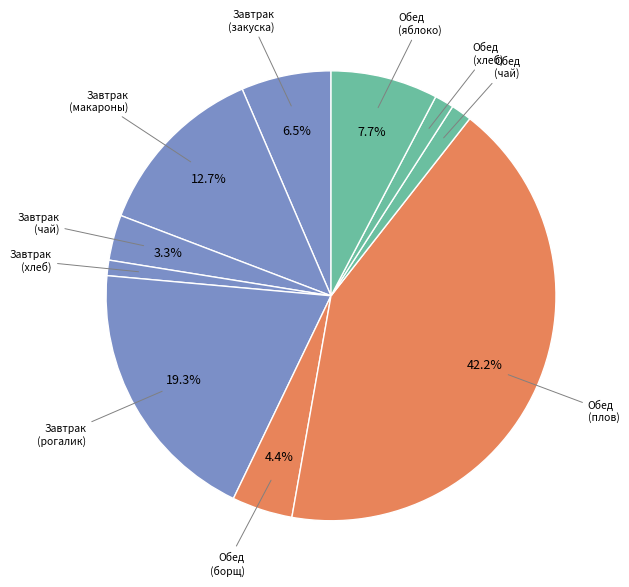

How many slices are in this pie chart?

10